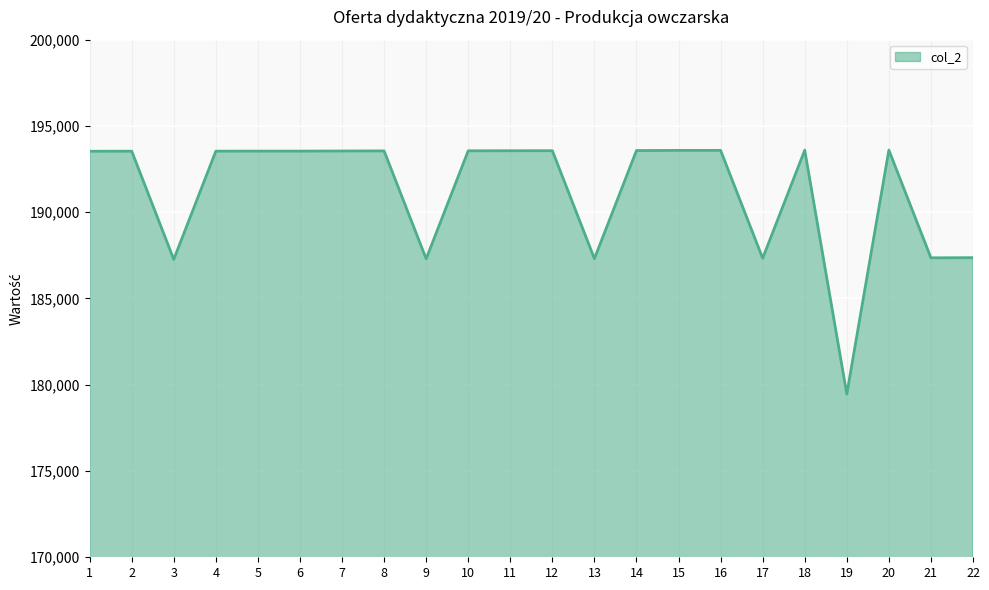

Approximately how many times larger is the value at 11 compared to 9?

1.0